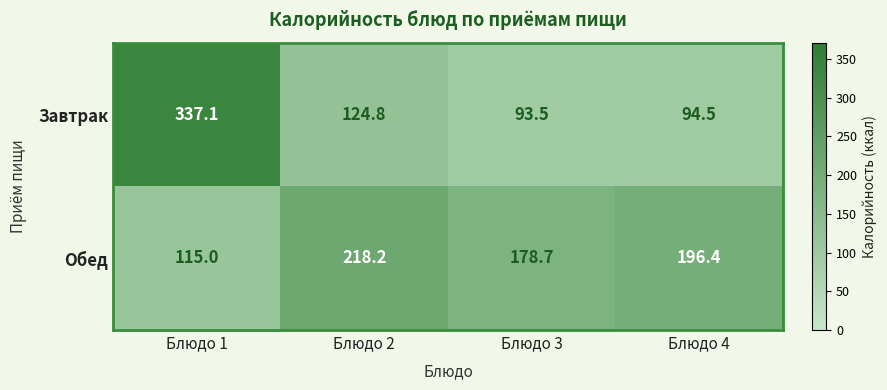

What is the minimum value shown in the chart?

93.5